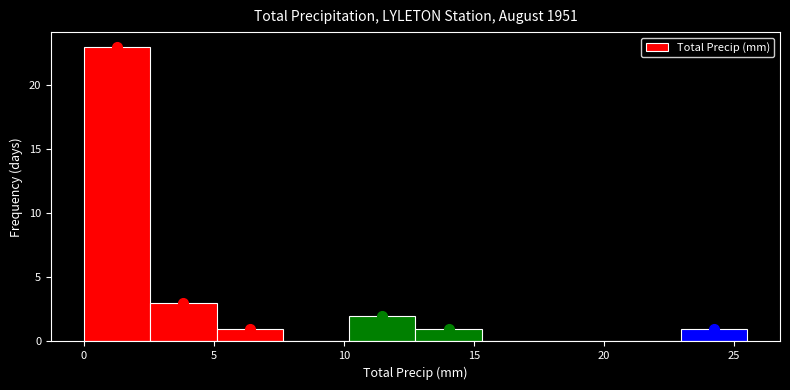

Over which range of the x-axis is the bar tallest?

0.00 to 2.55